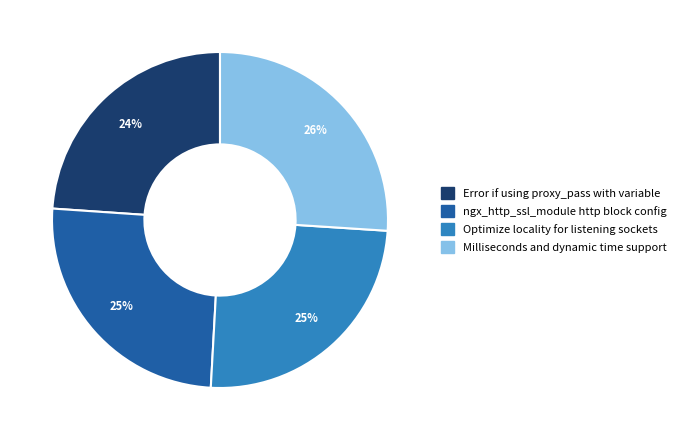

Does ngx_http_ssl_module http block config account for over 50% of the chart?

No